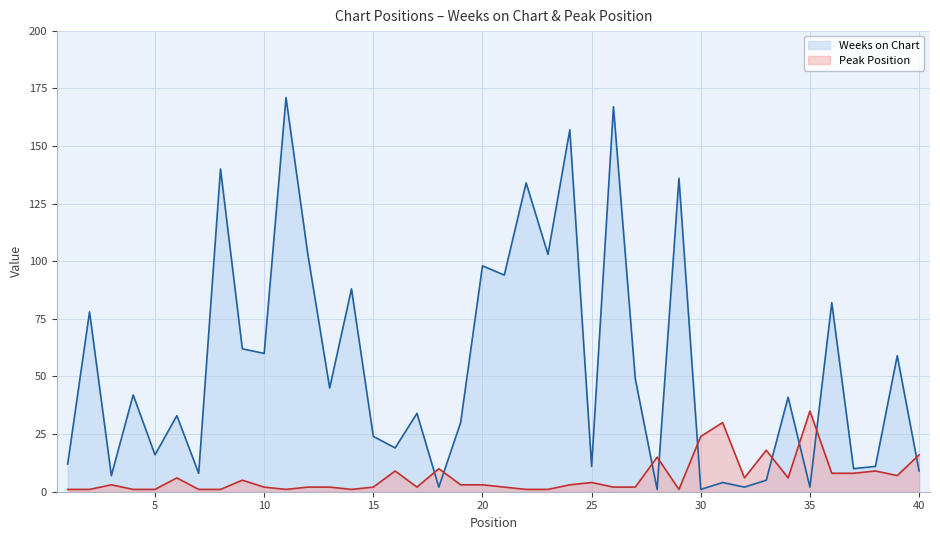

At how many categories does at least one series exceed 141?

3